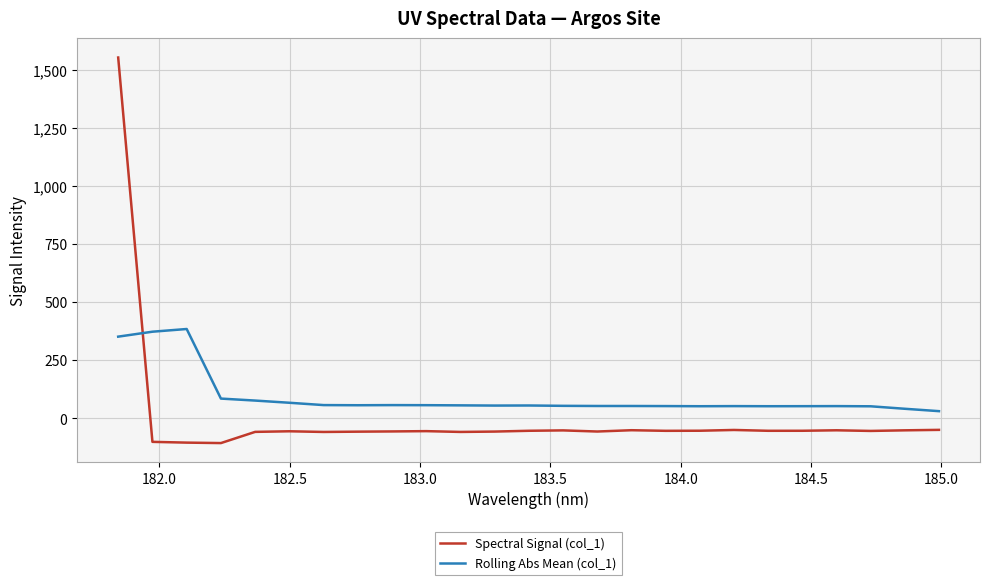

Which series ends up on top after the final intersection of Spectral Signal (col_1) and Rolling Abs Mean (col_1)?

Rolling Abs Mean (col_1)